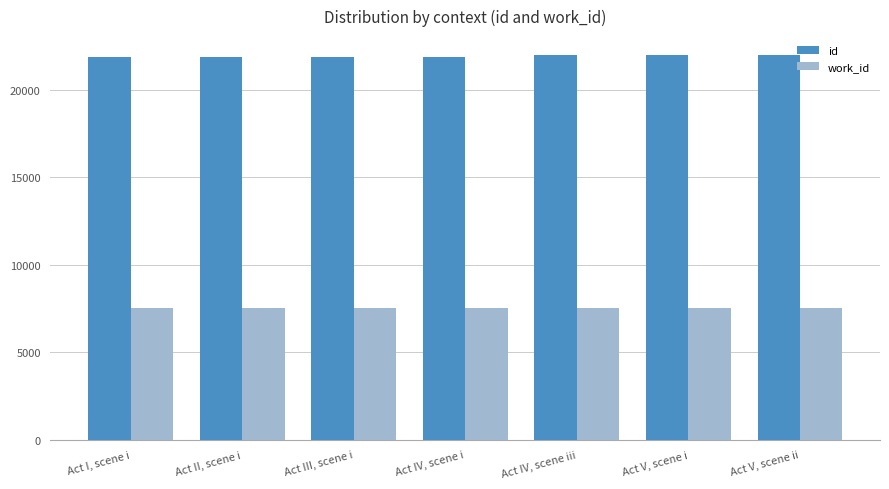

How many bars are there in each group?

2